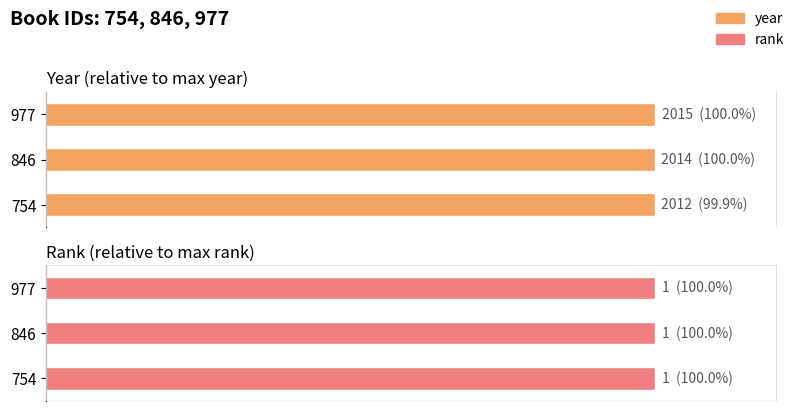

At how many categories does at least one series exceed 87?

3